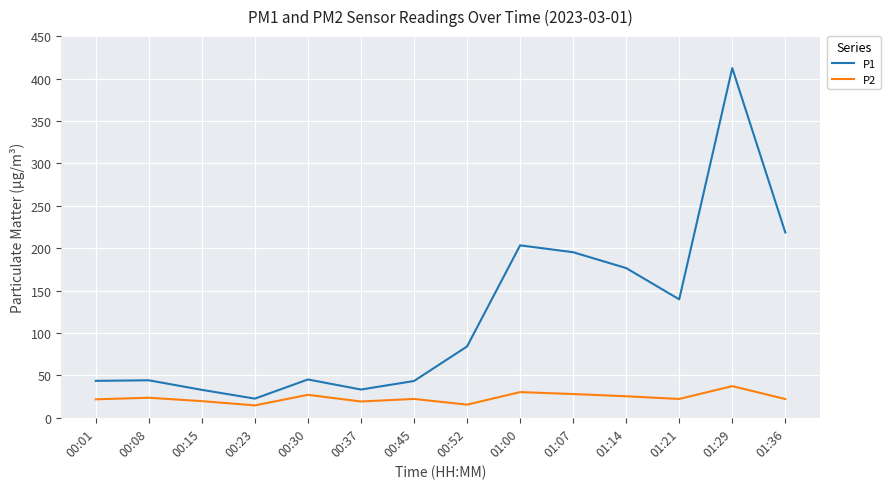

The P1 series shows 55.6 at 00:15. True or false?

False